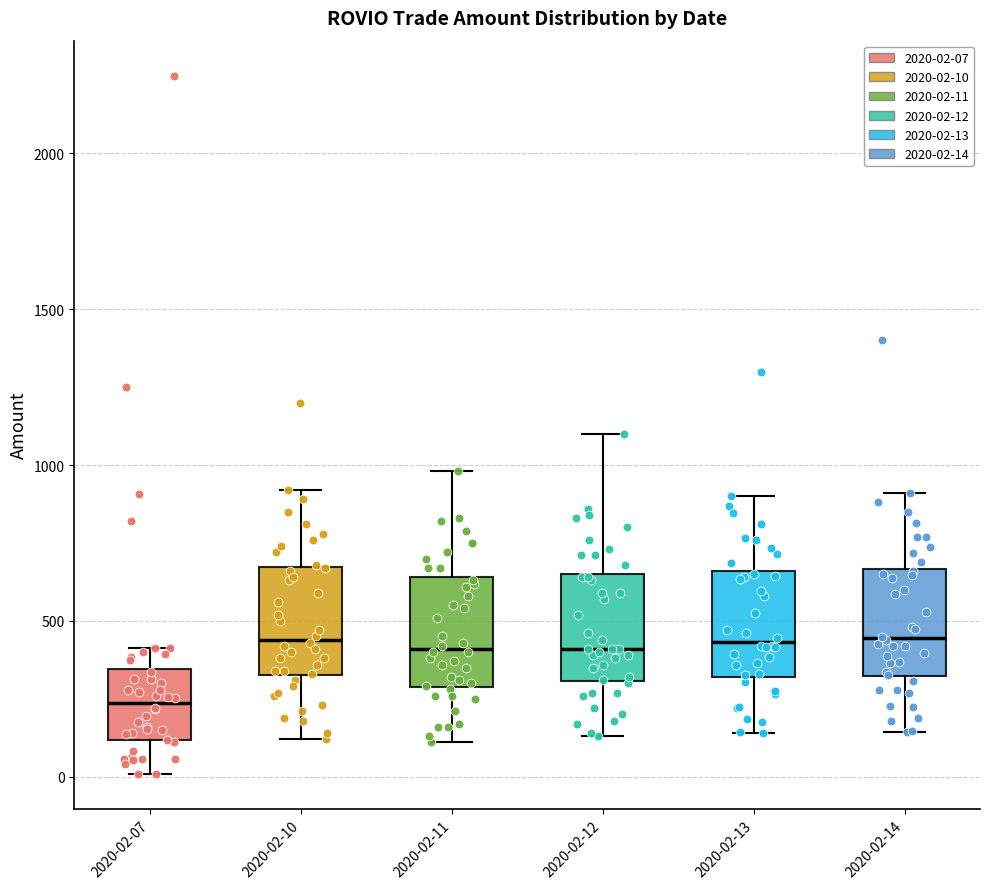

Reading left to right, transcribe this box plot: for each box, give where its median line is, the range the box spans, and where its two whiskers end, as read against the y-axis. The values are not printed on the chart, so give them approximately, as read against the axis.

2020-02-07: median 250, box 100 to 350, whiskers 0 to 400
2020-02-10: median 450, box 350 to 650, whiskers 100 to 900
2020-02-11: median 400, box 300 to 650, whiskers 100 to 1000
2020-02-12: median 400, box 300 to 650, whiskers 150 to 1100
2020-02-13: median 450, box 300 to 650, whiskers 150 to 900
2020-02-14: median 450, box 300 to 650, whiskers 150 to 900